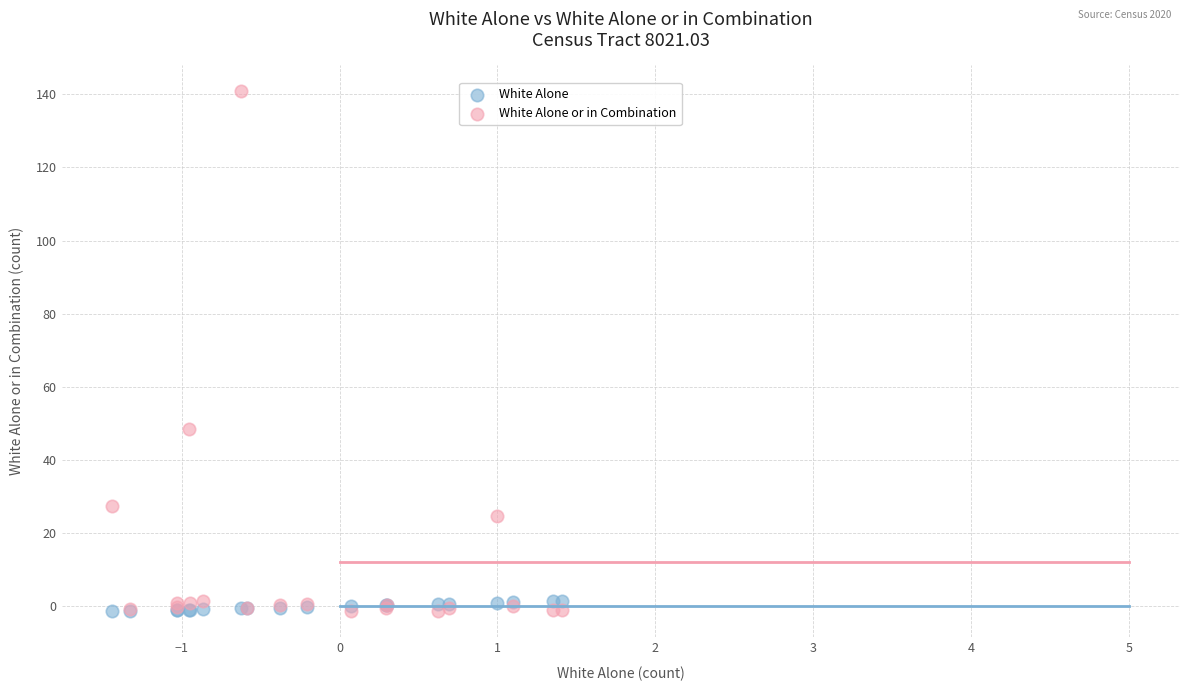

What is the X range (max minus min) for the scatter plot?

2.8